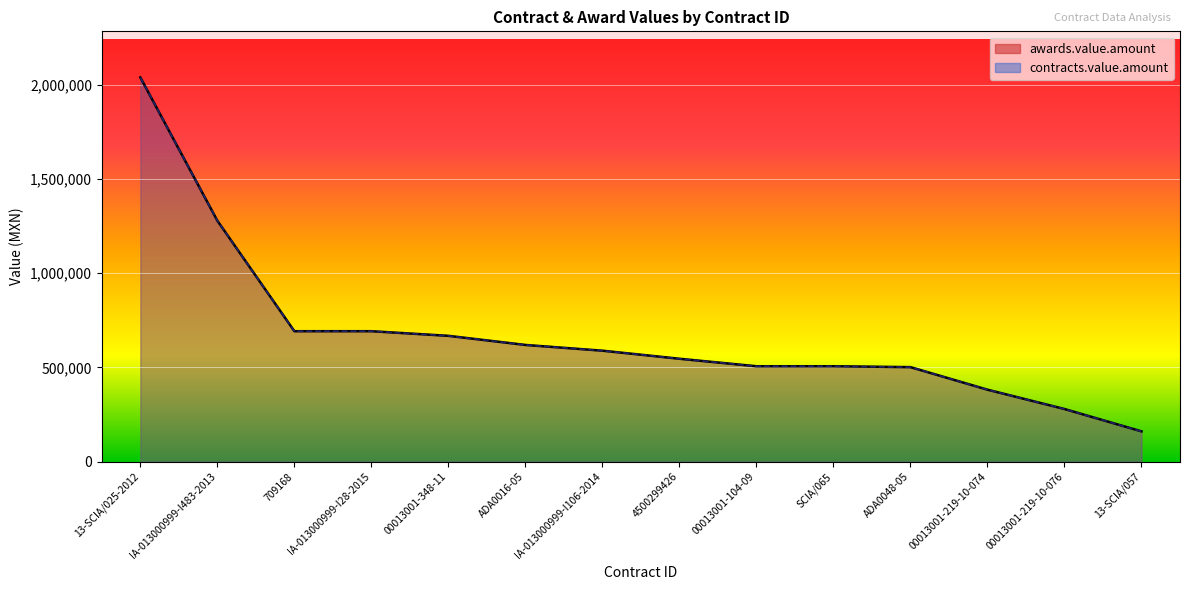

Between ADA0016-05 and ADA0048-05, which series saw the biggest shift?

awards.value.amount